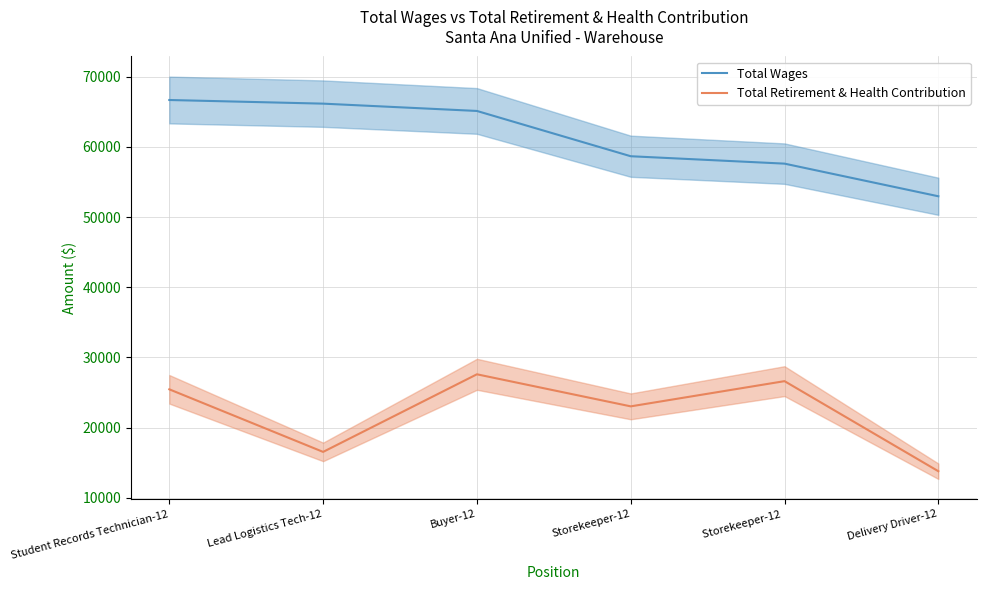

What is the difference between the maximum and minimum values in the Total Wages series?

13723